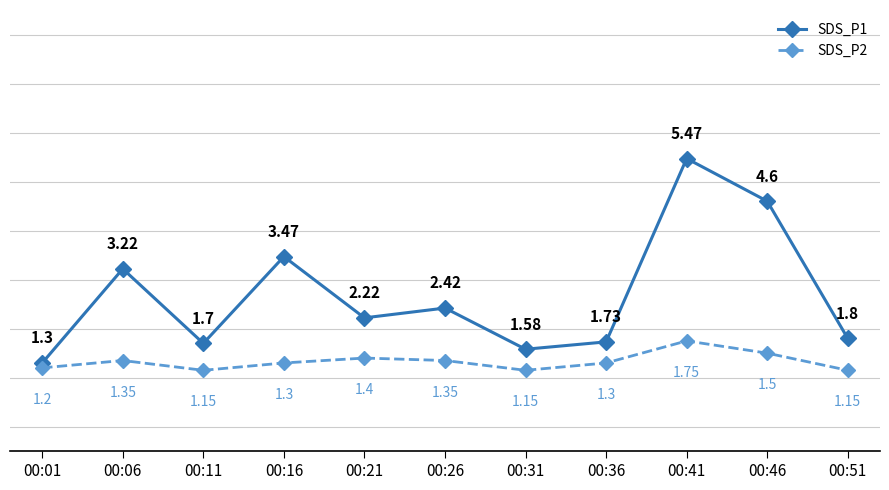

Count the SDS_P2 values in the range 1 to 2.

11